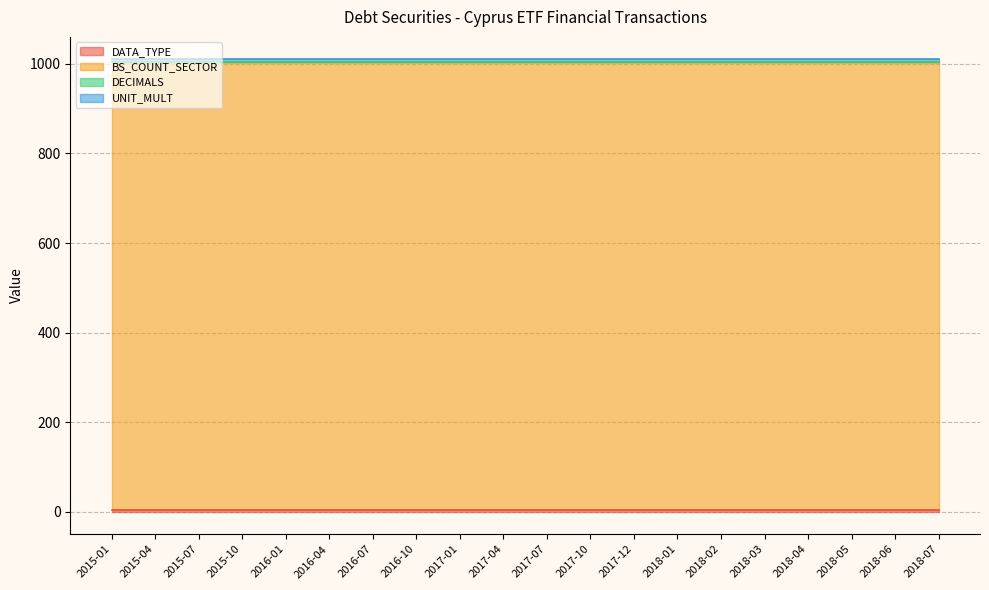

What are all the series names shown in the legend?

DATA_TYPE, BS_COUNT_SECTOR, DECIMALS, UNIT_MULT